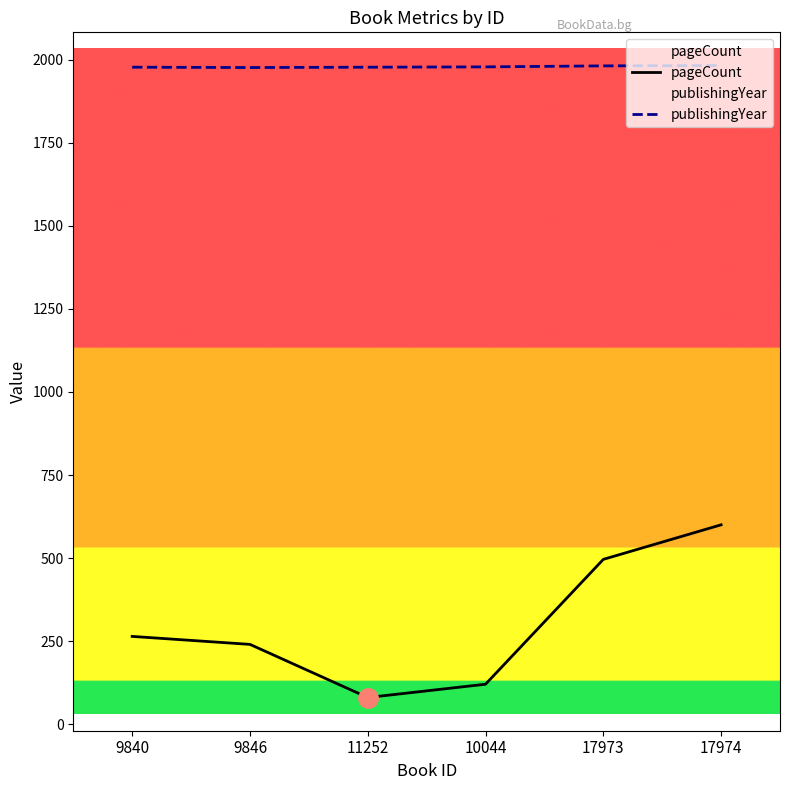

Reading left to right, extract all data points from this chart.

pageCount: 9840=264	9846=240	11252=80	10044=120	17973=496	17974=600
publishingYear: 9840=1978	9846=1977	11252=1978	10044=1979	17973=1982	17974=1983